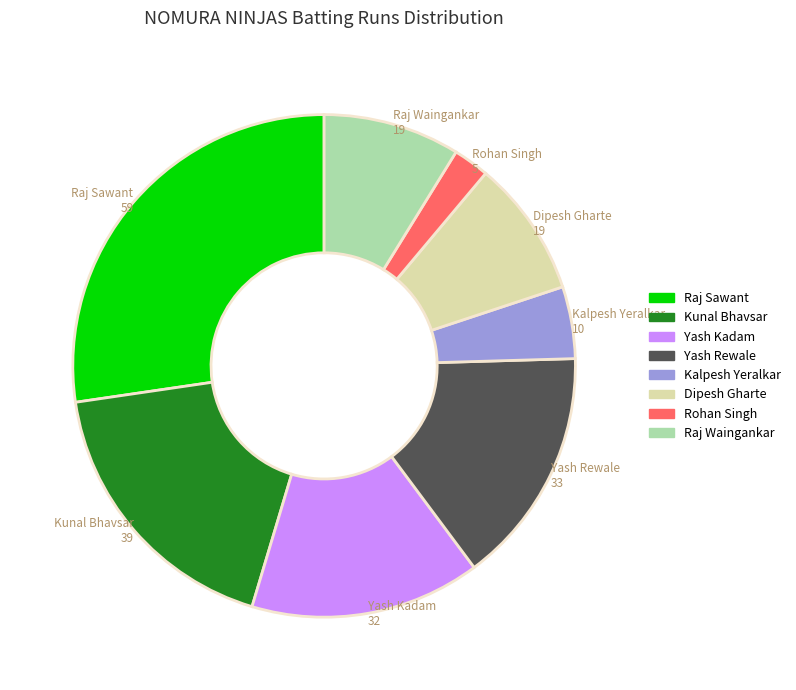

Is it true that Kalpesh Yeralkar is 11% of the pie?

False